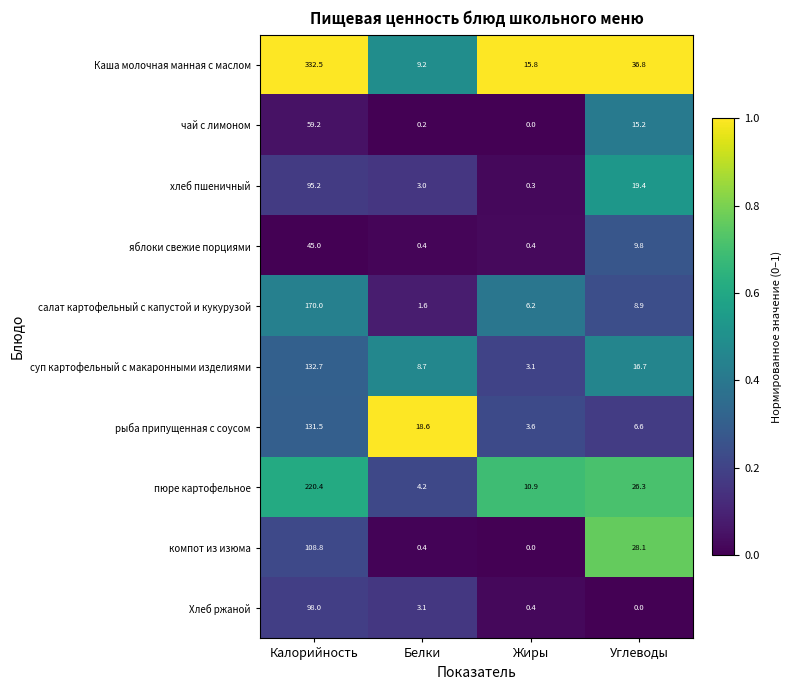

True or false: рыба припущенная с соусом has a value of 10.6 at Углеводы.

False